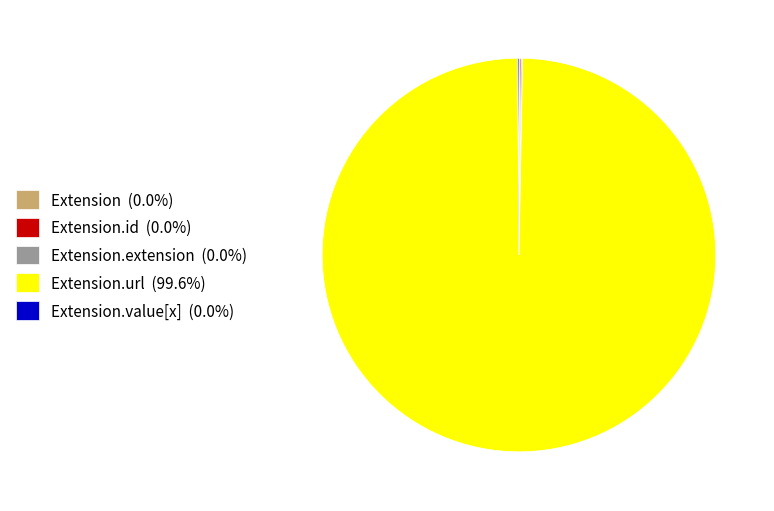

Is there a majority slice in this chart?

Yes